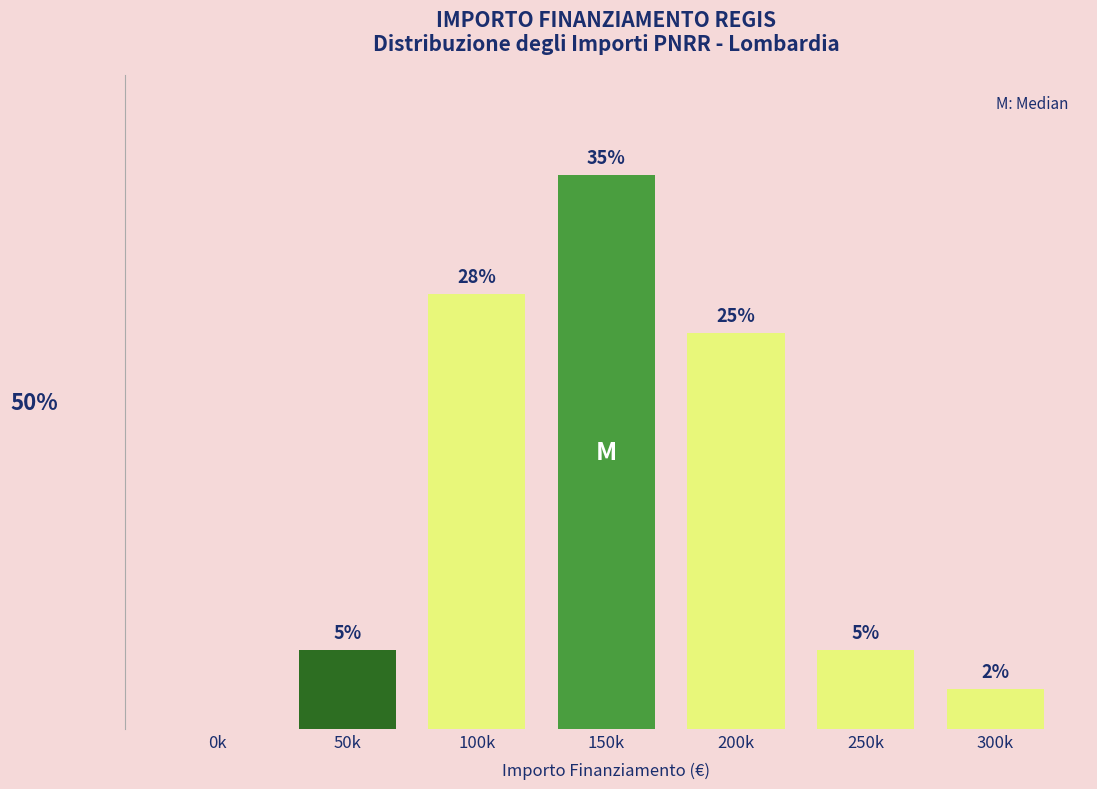

Which has a higher value, 0k or 50k?

50k